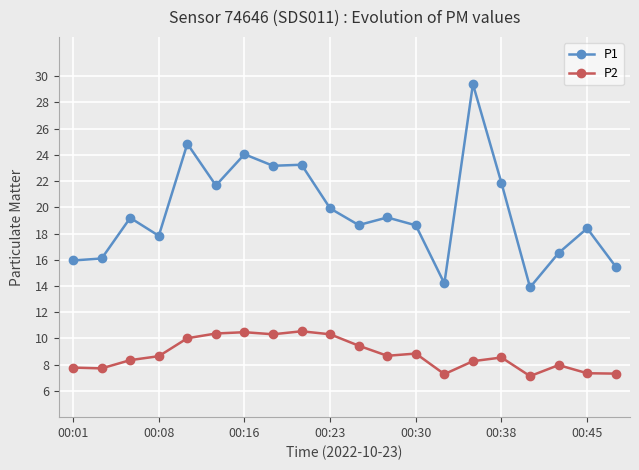

Which series has the largest total across all categories?

P1